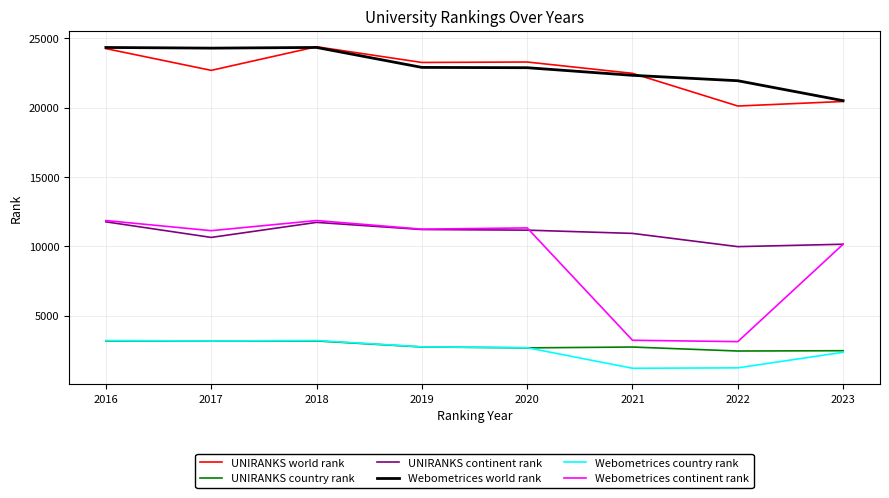

At which label does Webometrices country rank first exceed 2739?

2016